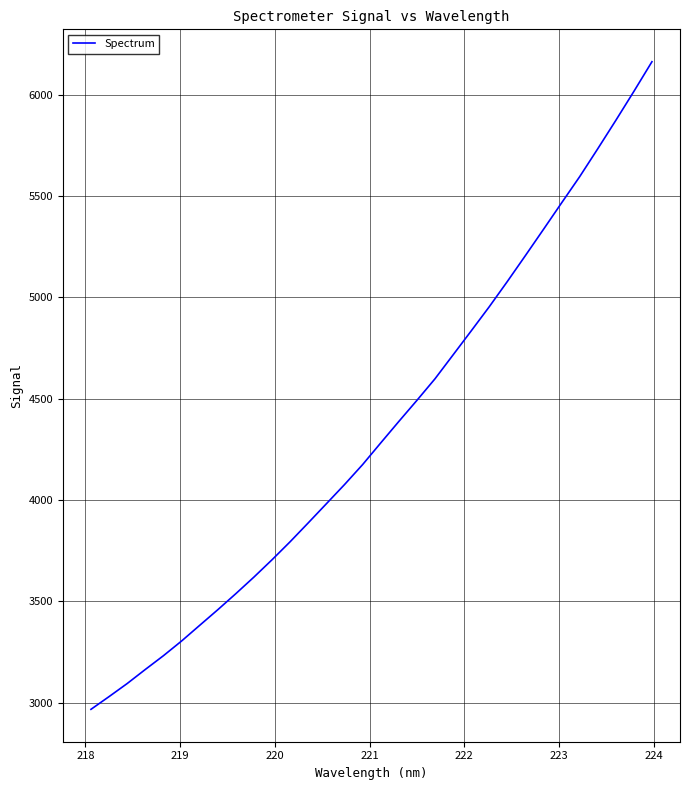

What is the difference between the maximum and minimum values?

3195.2